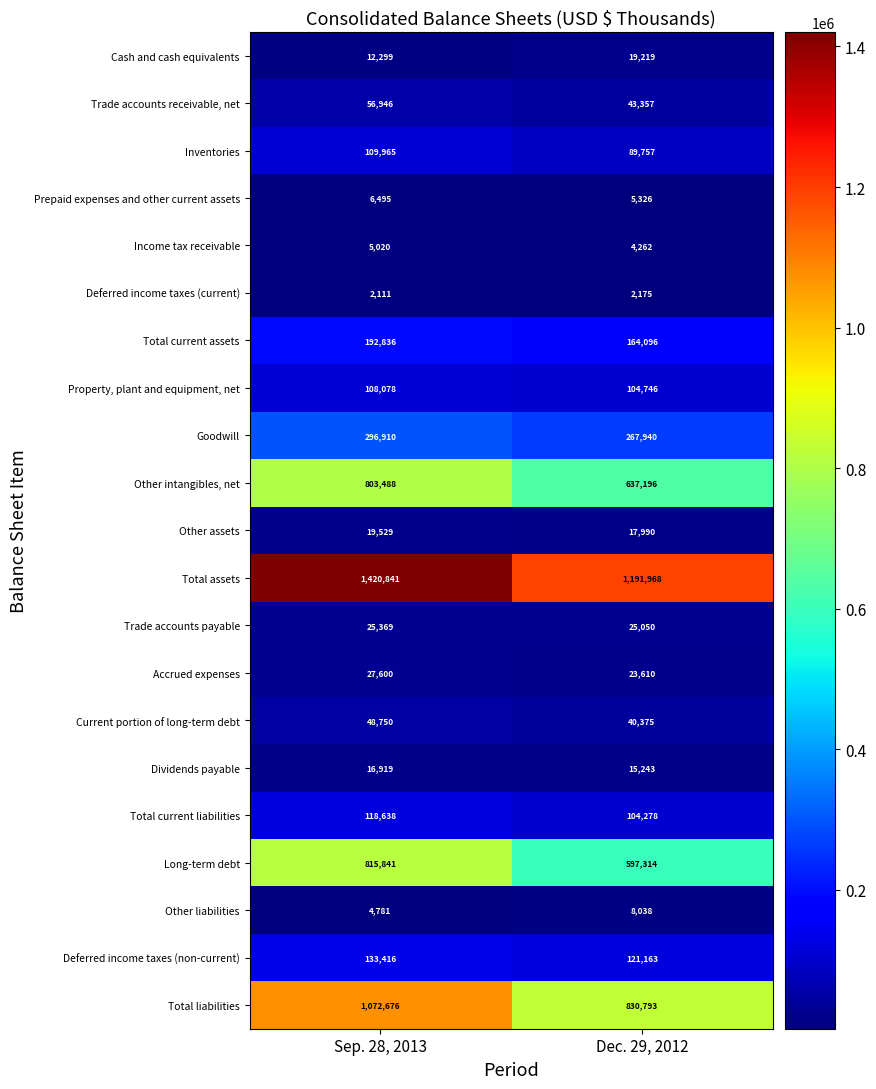

What is the smallest value displayed?

2111